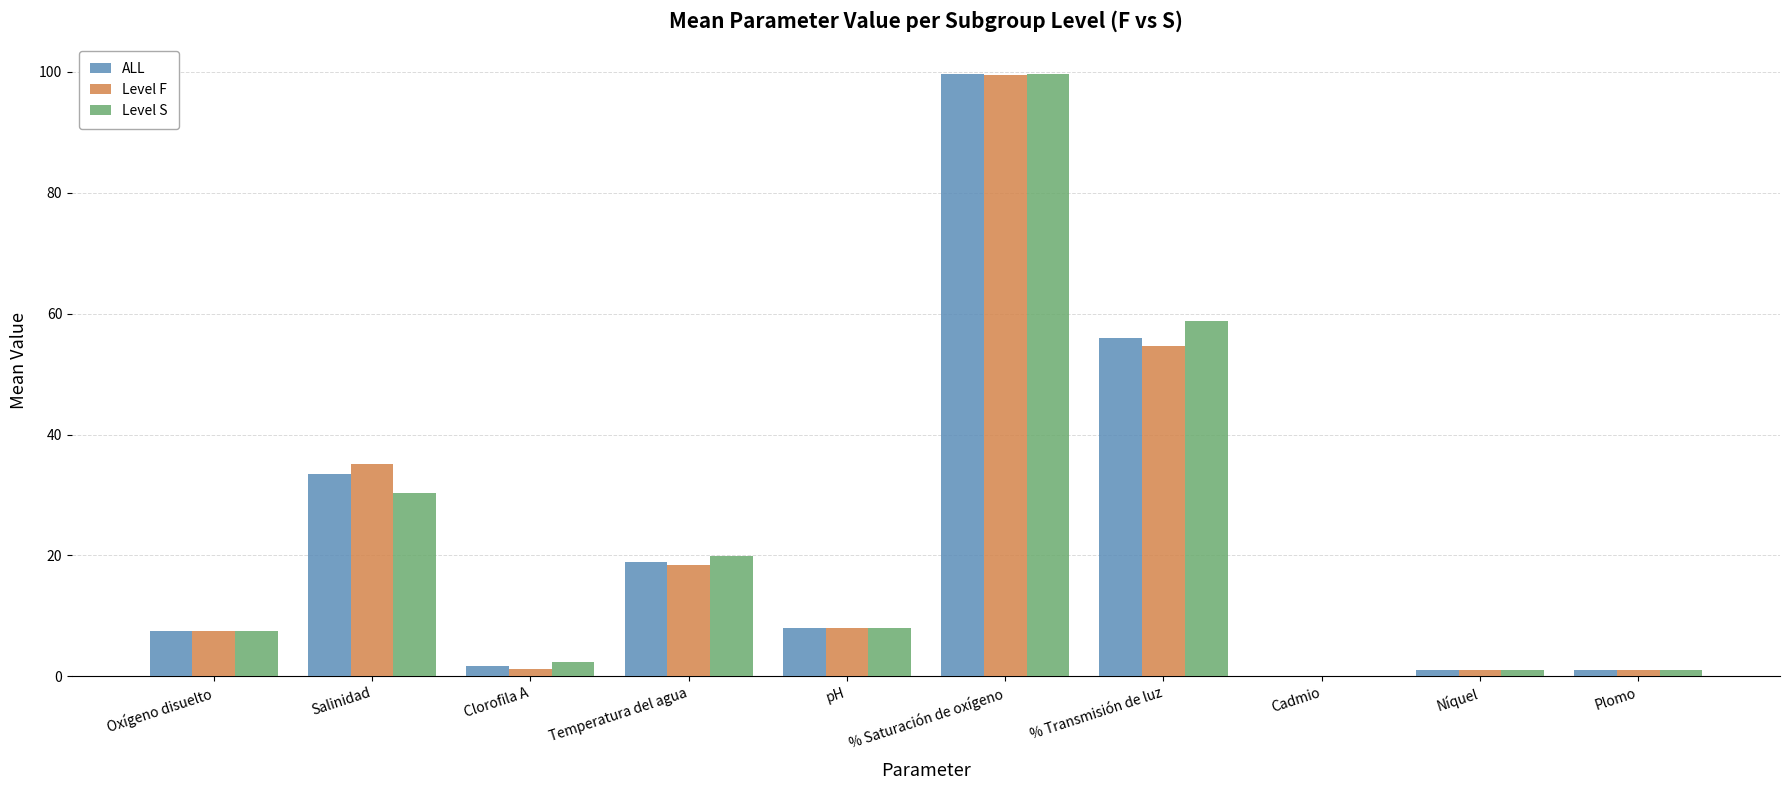

At which label is Level F closest to 49?

% Transmisión de luz